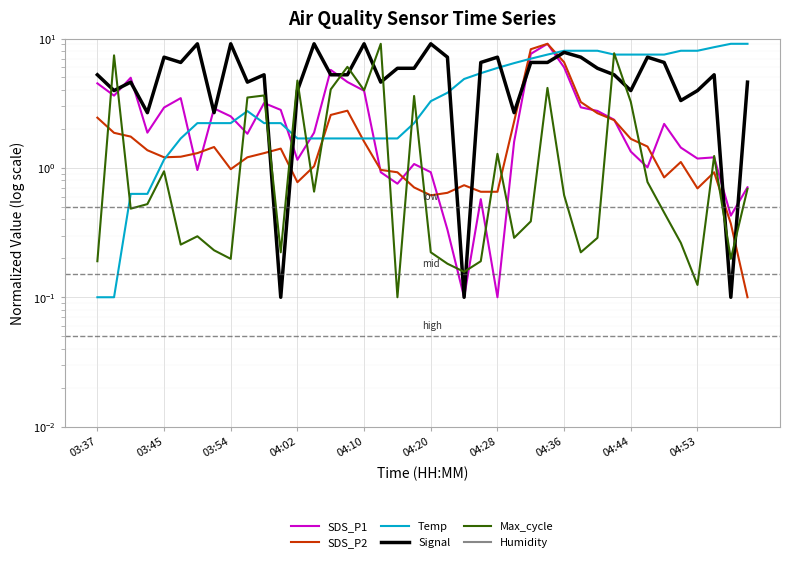

Where do Max_cycle and Signal first cross each other?

03:37 and 03:45